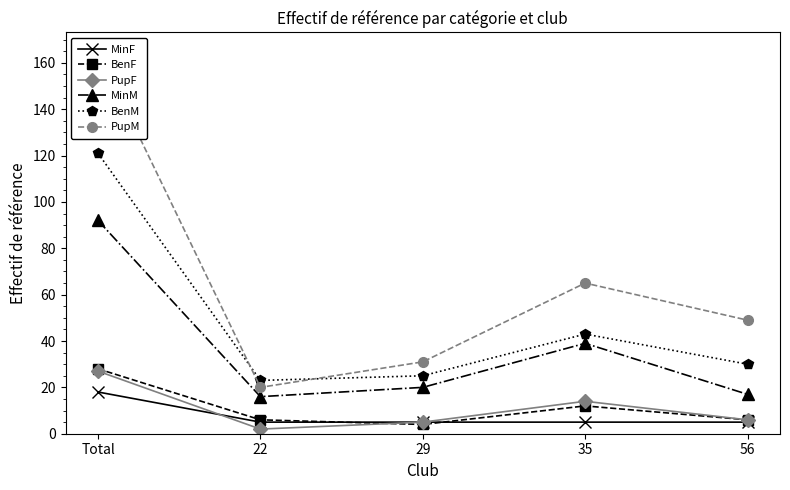

The MinF series shows 18 at Total. True or false?

True